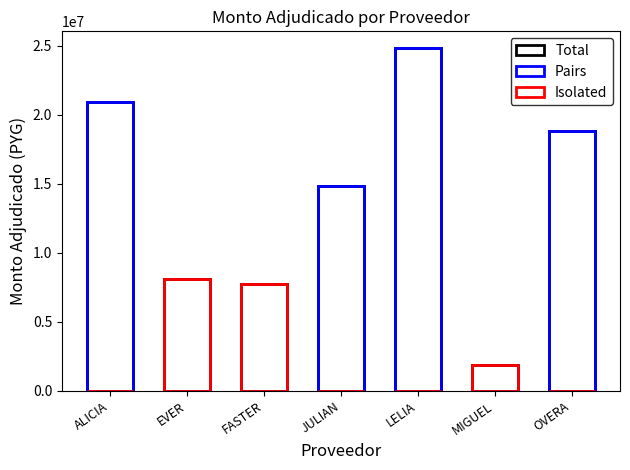

What is the value of the Total bar at the 1st from the left?

20944800